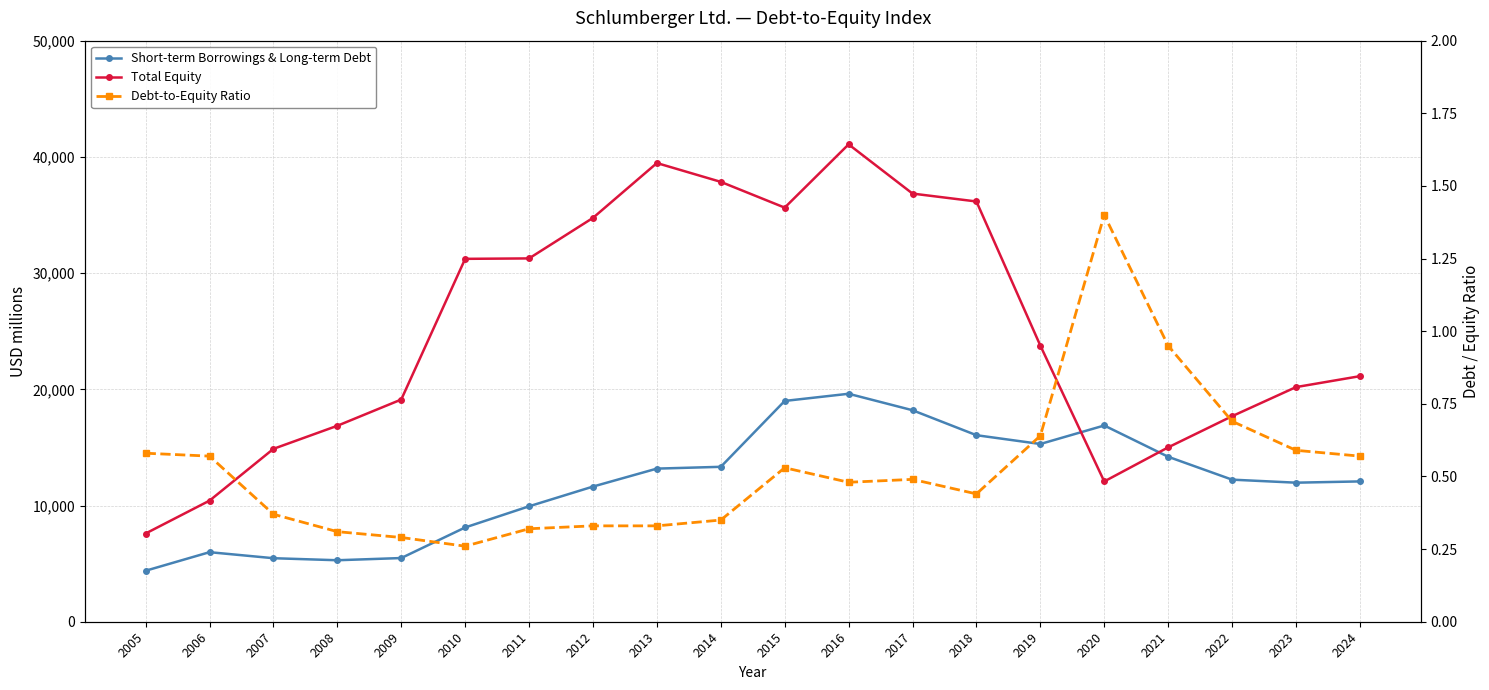

What is the approximate value of Short-term Borrowings & Long-term Debt at 2024?

12074.0